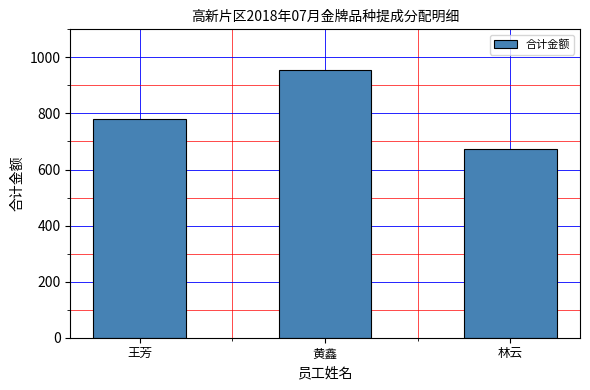

What position from the left is 黄鑫?

2